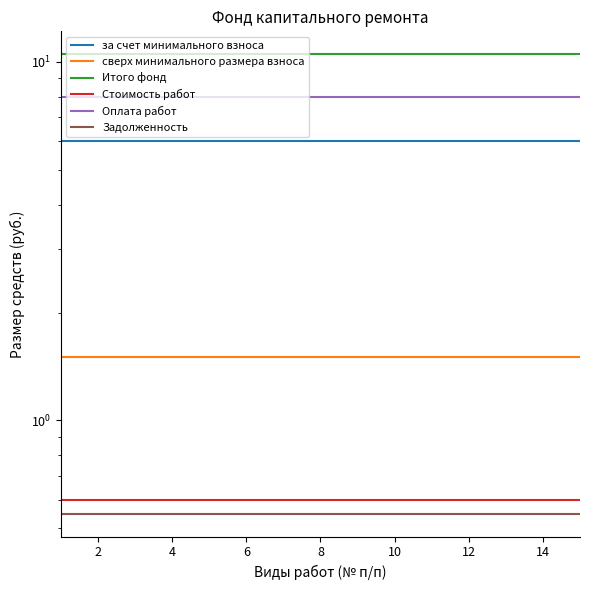

What is the average value of the Оплата работ series?

8.0